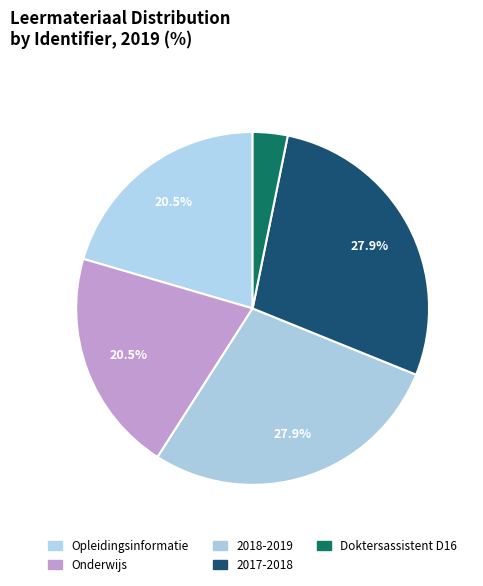

To the nearest percent, what is the combined percentage of Doktersassistent D16 and Onderwijs?

24%